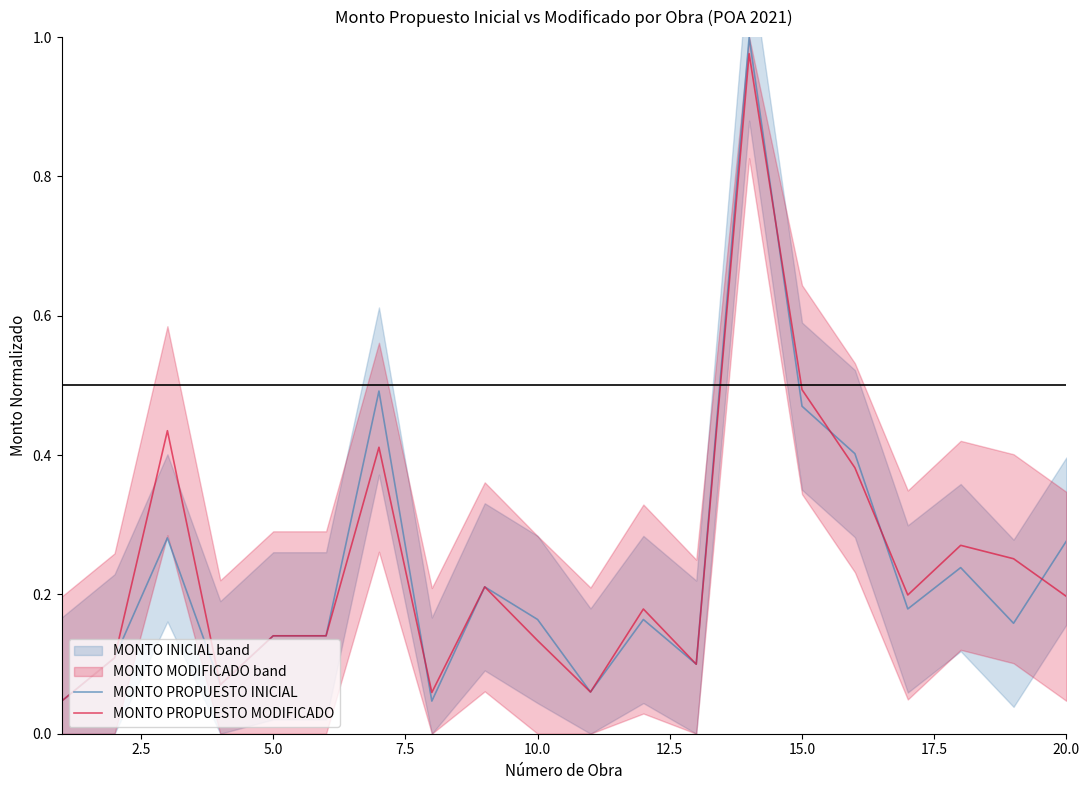

The value of MONTO PROPUESTO INICIAL at 15.0 is 0.3. True or false?

False